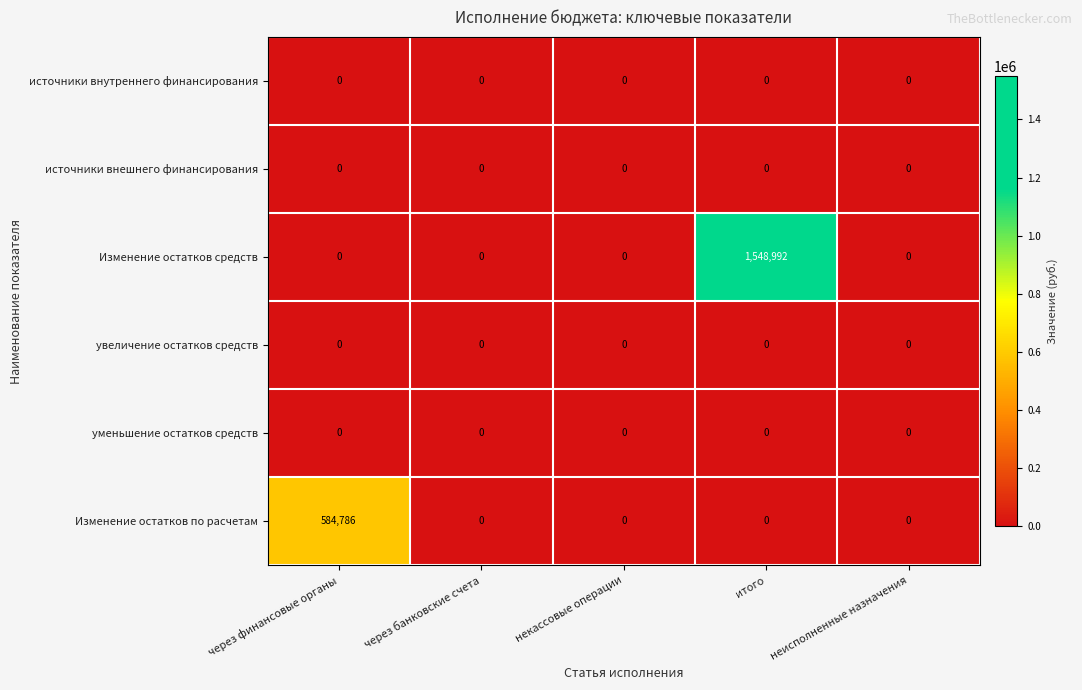

Reading left to right, what are all the values shown in this chart?

источники внутреннего финансирования: через финансовые органы=0	через банковские счета=0	некассовые операции=0	итого=0	неисполненные назначения=0
источники внешнего финансирования: через финансовые органы=0	через банковские счета=0	некассовые операции=0	итого=0	неисполненные назначения=0
Изменение остатков средств: через финансовые органы=0	через банковские счета=0	некассовые операции=0	итого=1548992	неисполненные назначения=0
увеличение остатков средств: через финансовые органы=0	через банковские счета=0	некассовые операции=0	итого=0	неисполненные назначения=0
уменьшение остатков средств: через финансовые органы=0	через банковские счета=0	некассовые операции=0	итого=0	неисполненные назначения=0
Изменение остатков по расчетам: через финансовые органы=584786	через банковские счета=0	некассовые операции=0	итого=0	неисполненные назначения=0